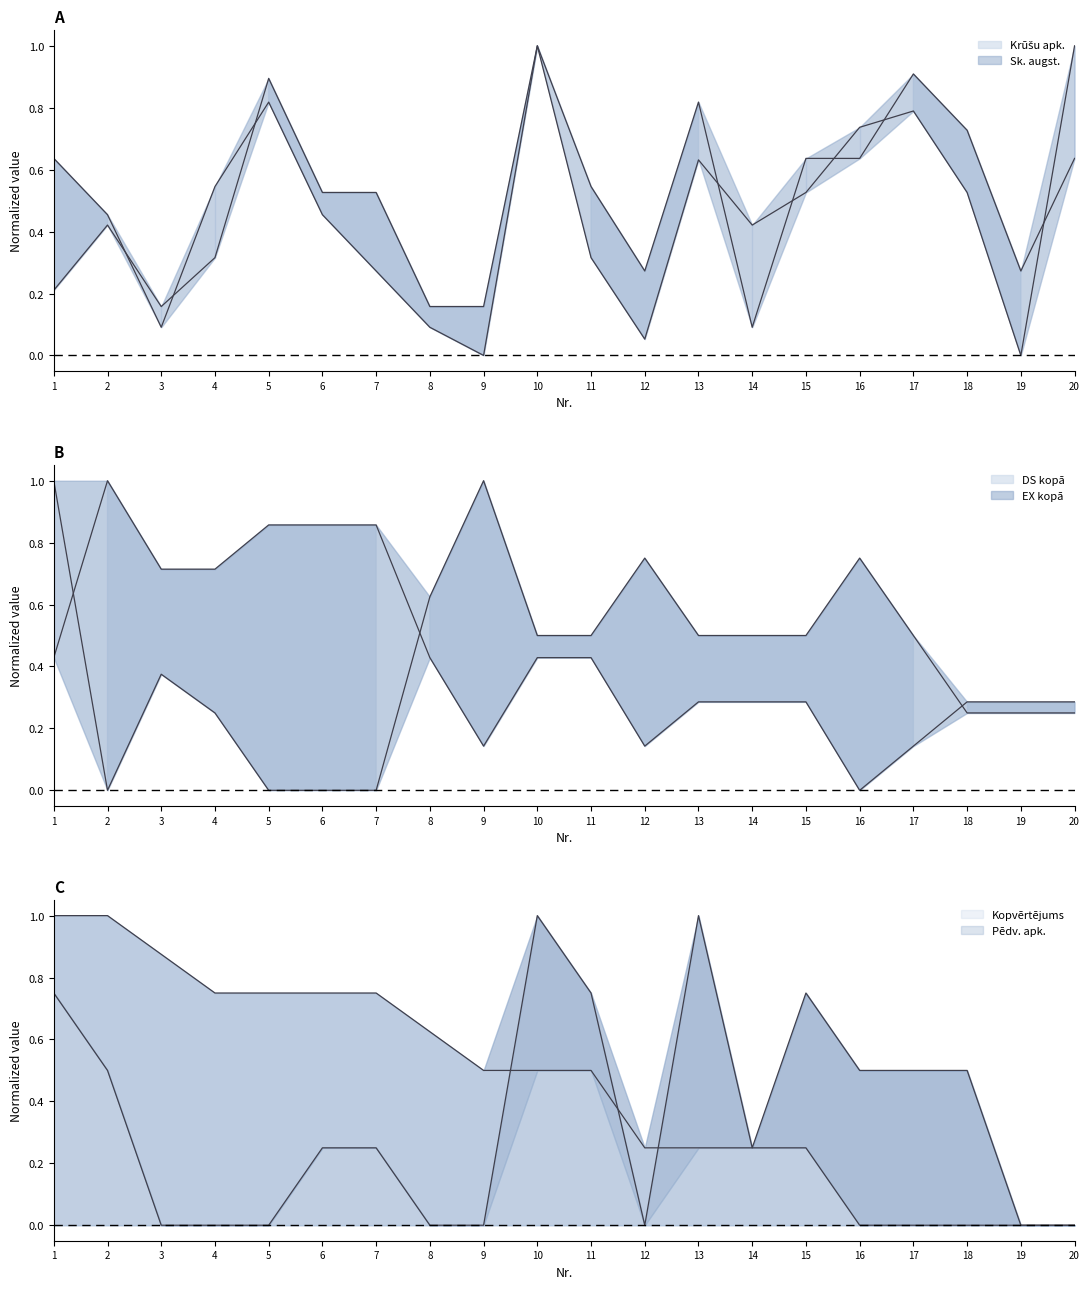

Which category has the highest value in the Kopvērtējums series?

1